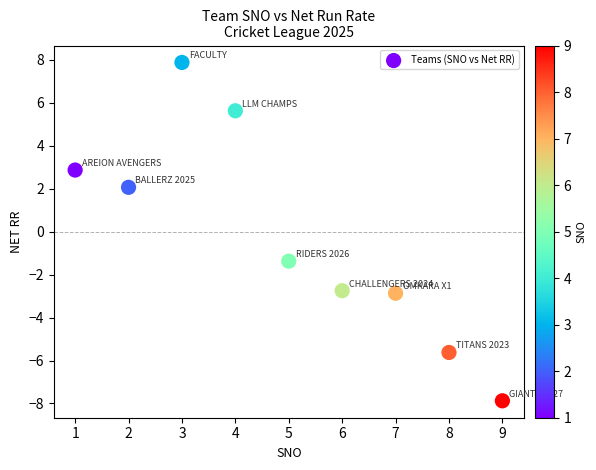

What is the range of X values (max minus min)?

8.0